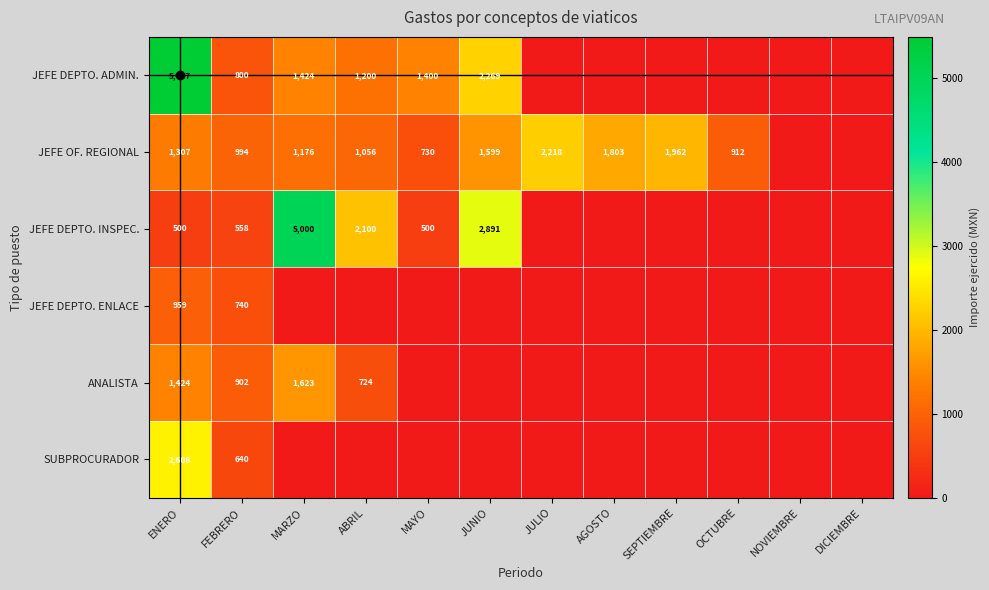

True or false: JEFE OF. REGIONAL has a value of 1599 at JUNIO.

True